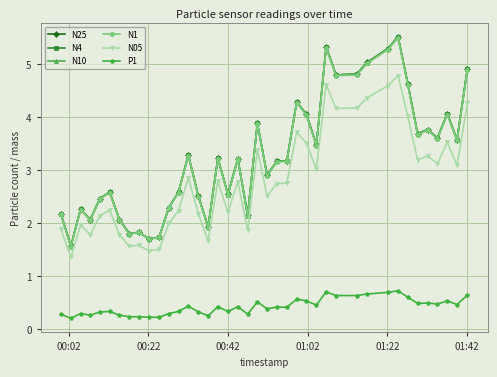

What is the value of the N4 point at the 36th from the left?

3.8